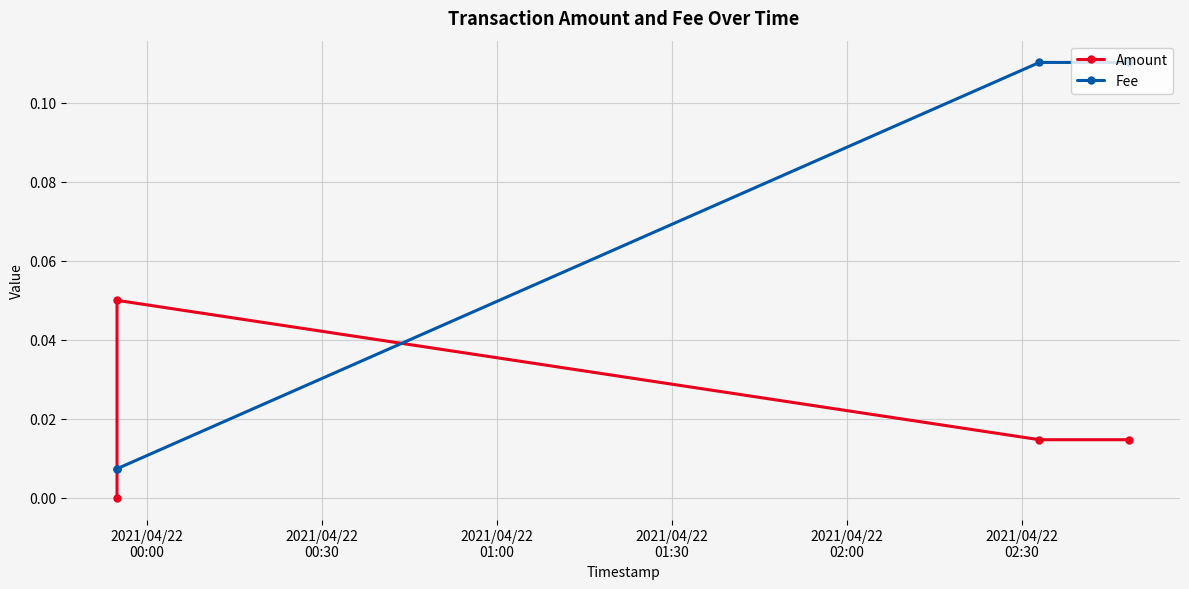

What is the value of the Fee point at the 4th from the left?

0.1